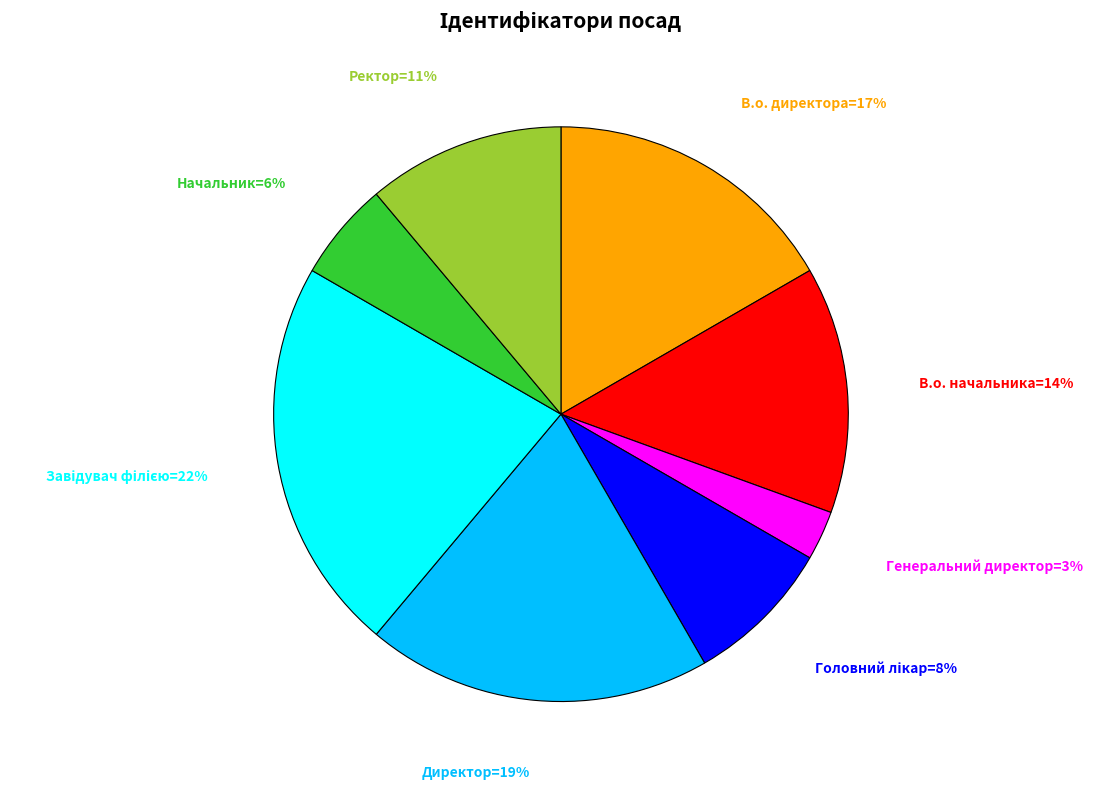

How many slices are in this pie chart?

8